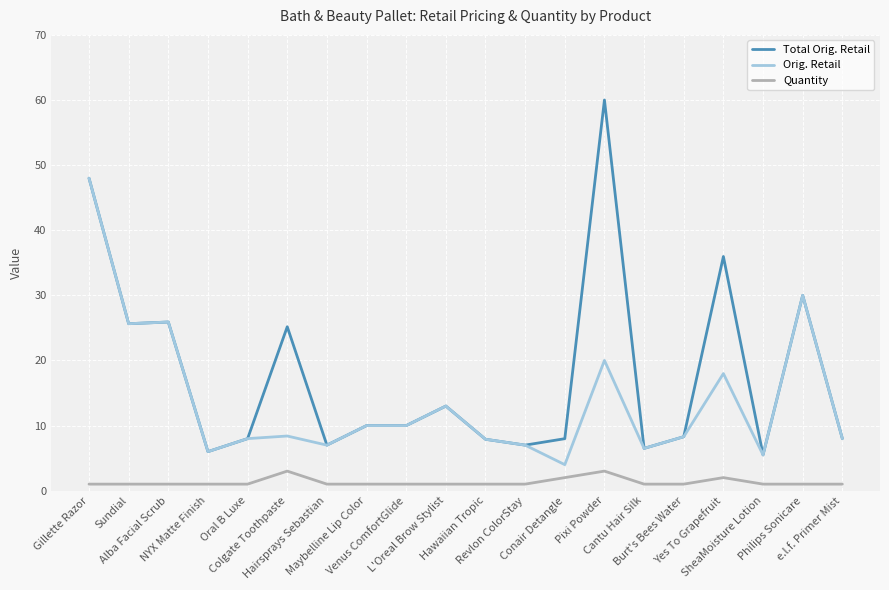

What is the sum of the Orig. Retail values at Gillette Razor and Alba Facial Scrub?

73.9